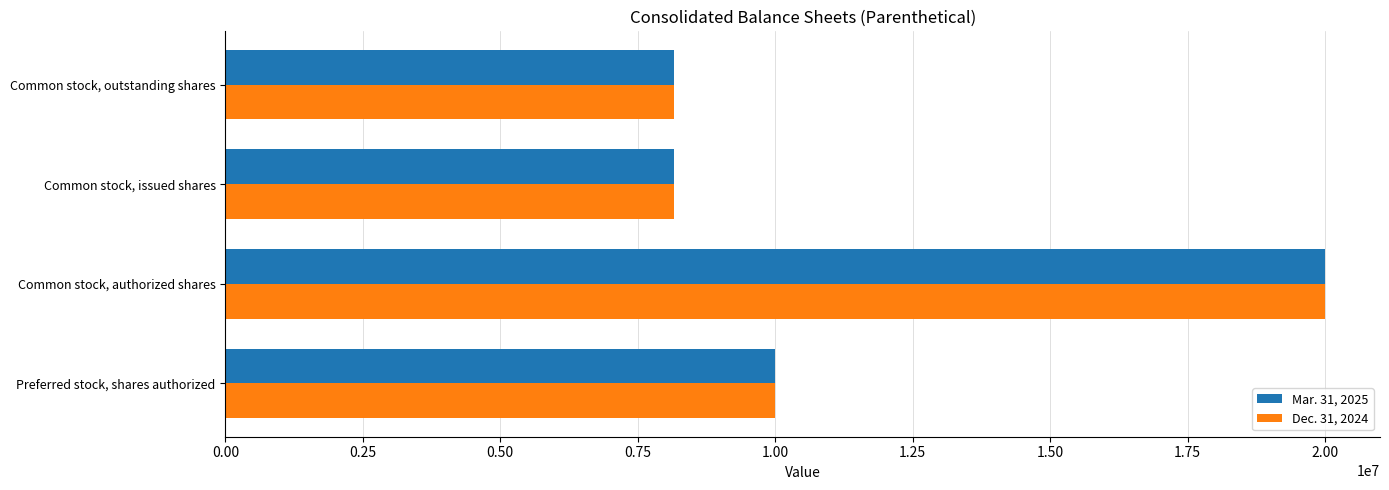

List the series in order of their overall mean, lowest first.

Dec. 31, 2024, Mar. 31, 2025